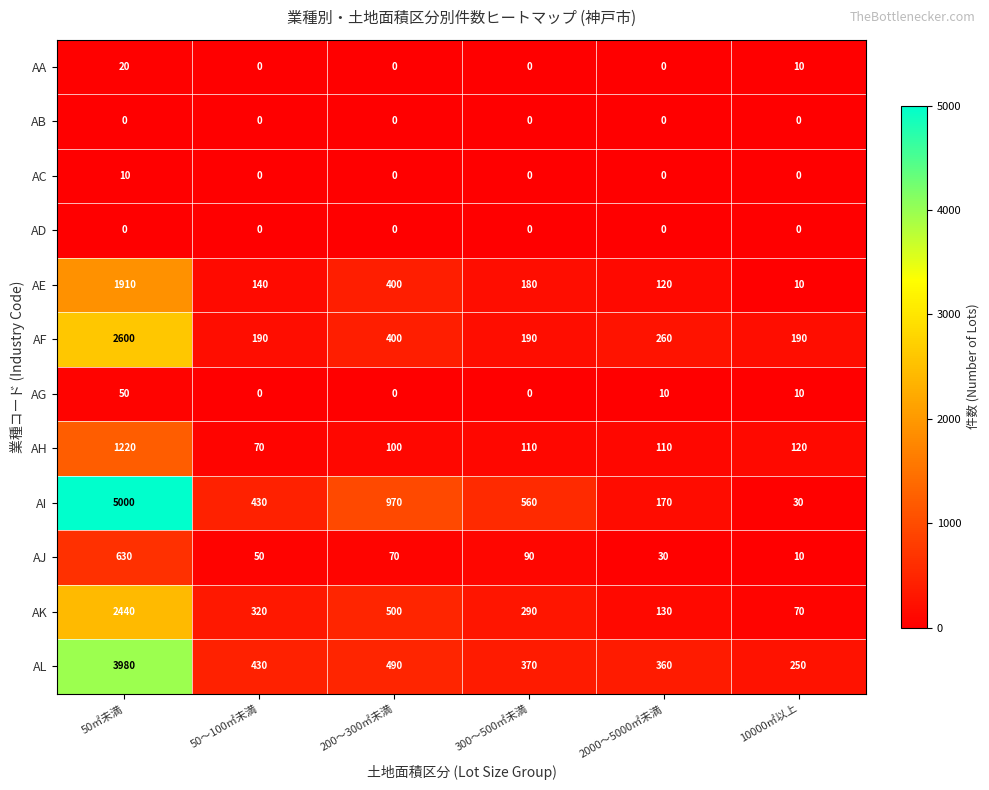

What is the highest value of the AC series?

10